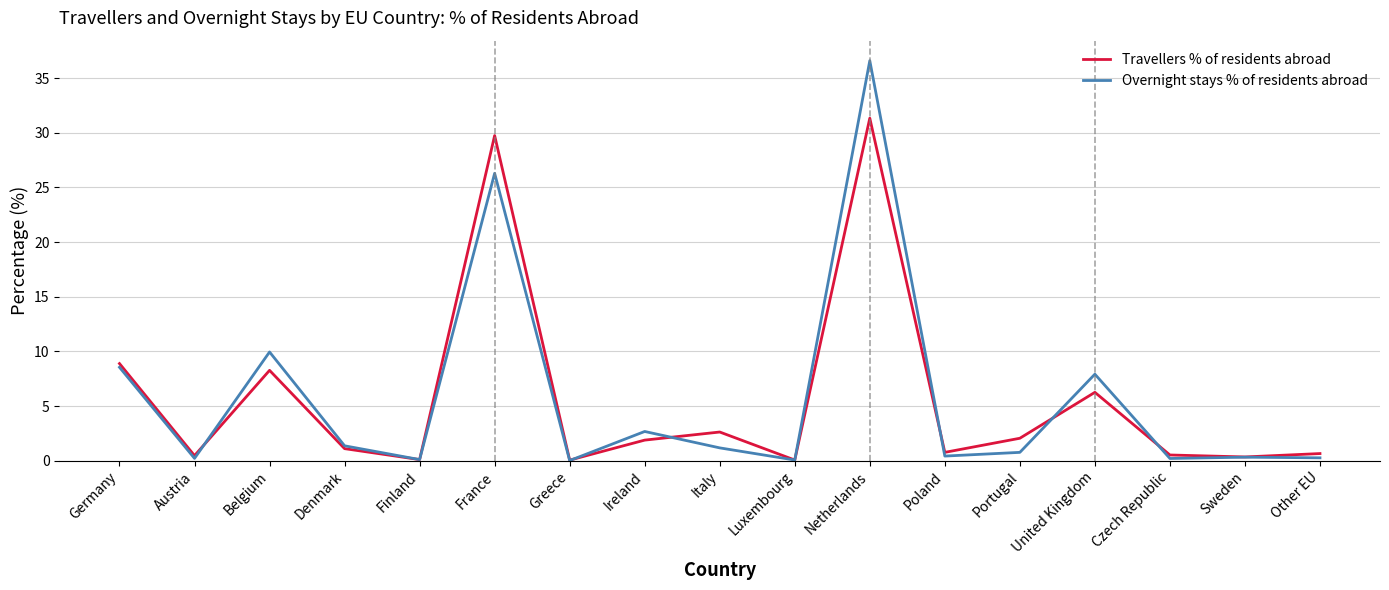

What position from the right is Netherlands?

7